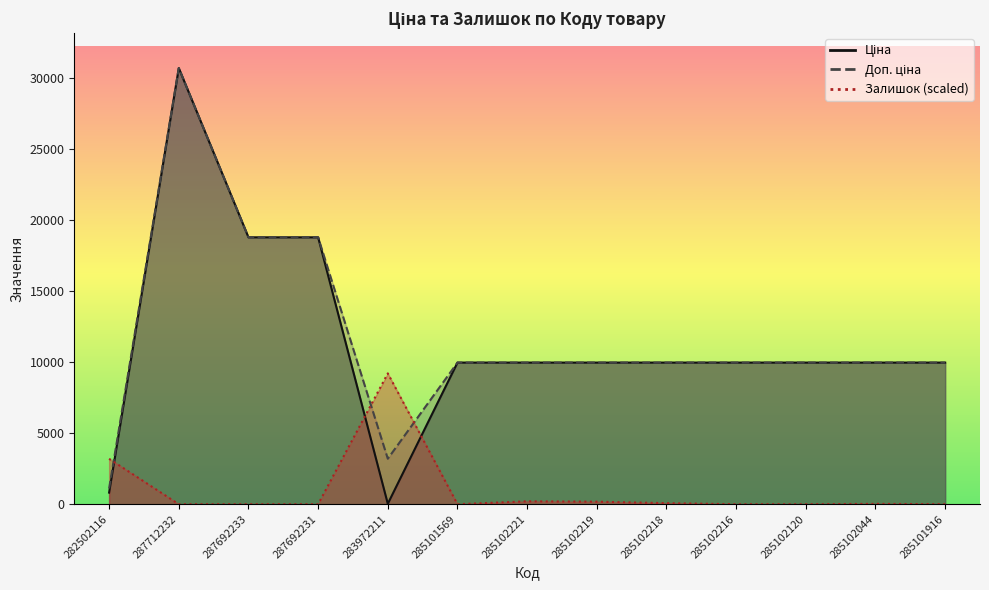

What is the difference between the highest and lowest values at 283972211?

9183.1